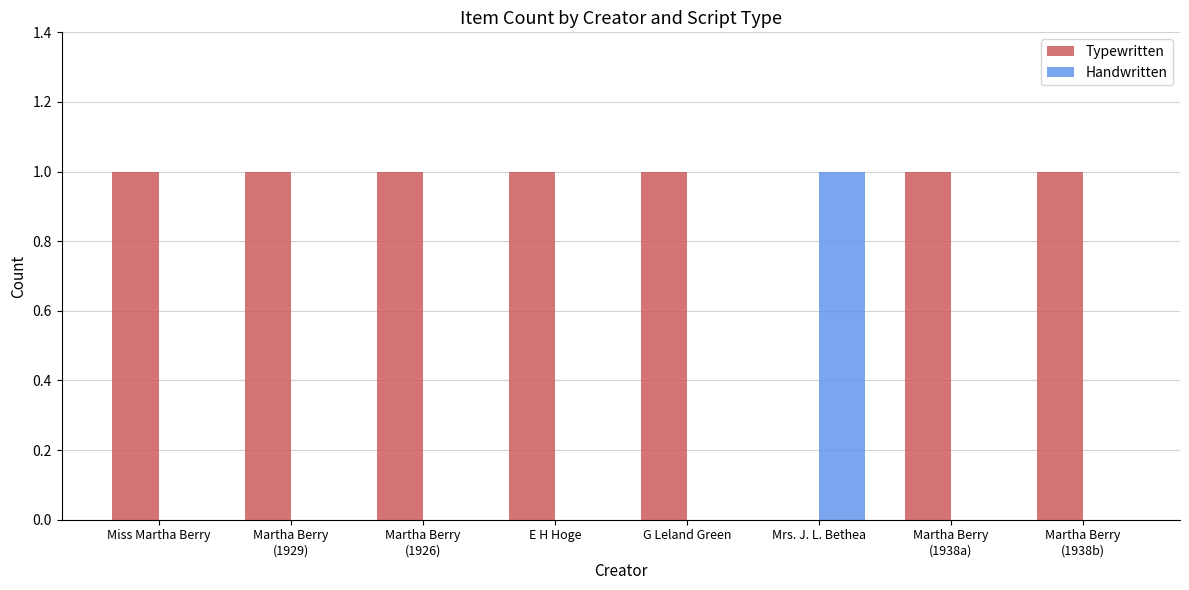

At which label does Handwritten reach its peak?

Mrs. J. L. Bethea